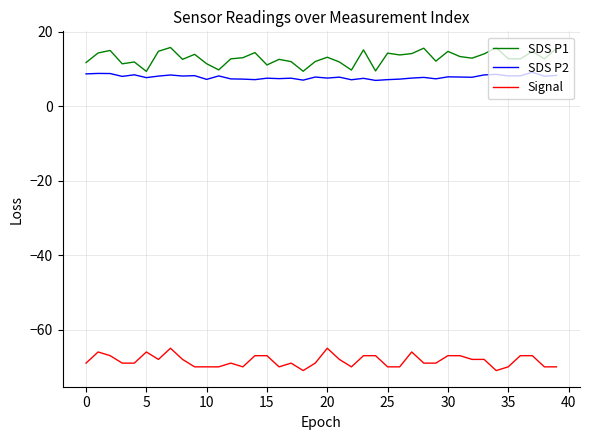

Rank the series by their maximum value, from highest to lowest.

SDS P1, SDS P2, Signal